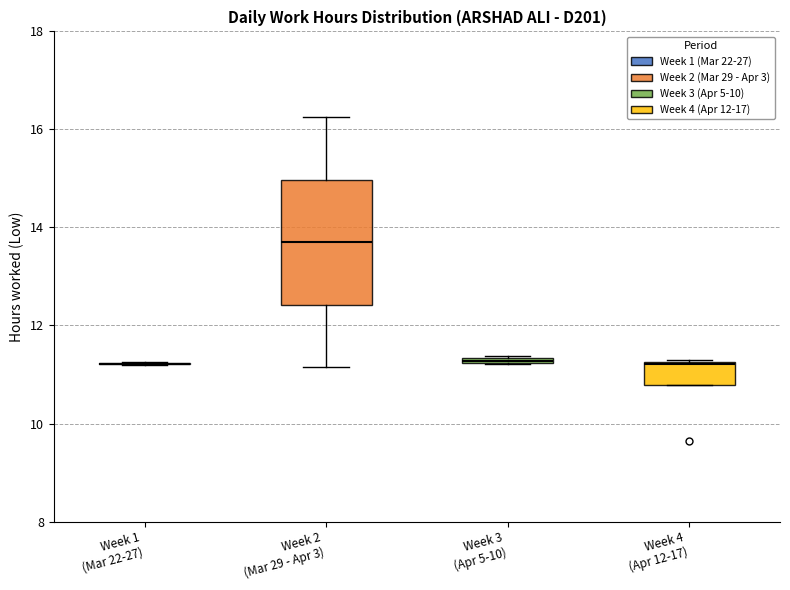

Comparing the boxes themselves (not the whiskers), which one is the tallest?

Week 2 (Mar 29 - Apr 3)